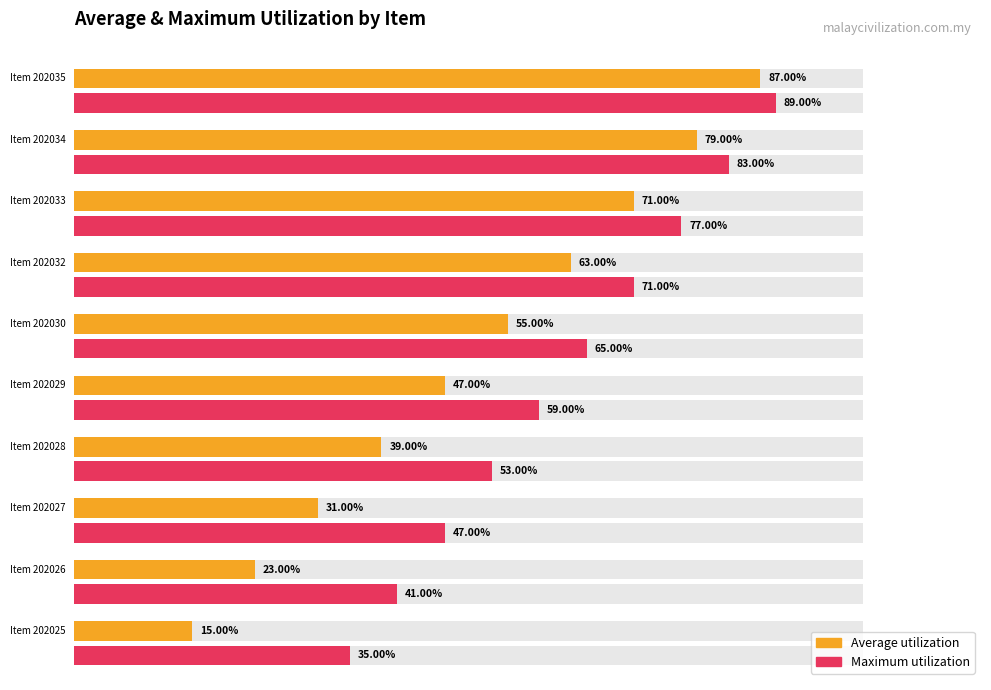

What is the sum of all Maximum utilization values?

620